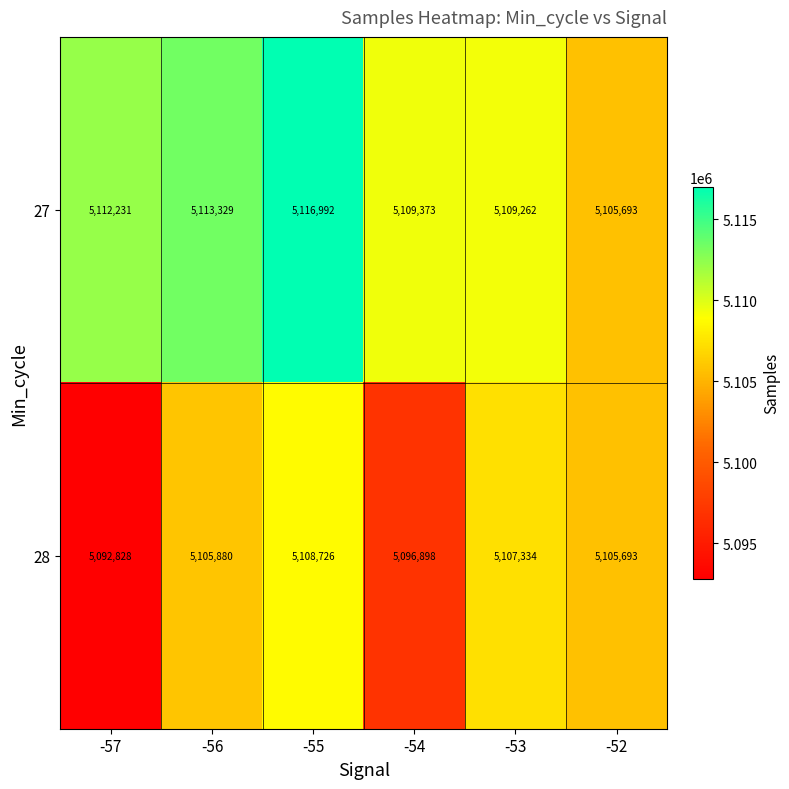

At which category is the sum across all series the highest?

-55